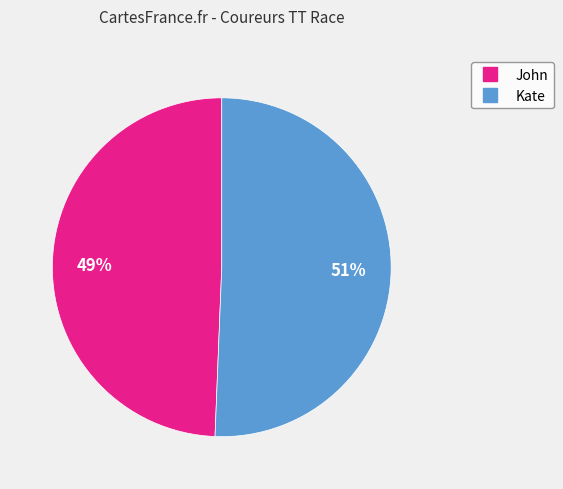

To the nearest percent, what is the average slice percentage?

50%